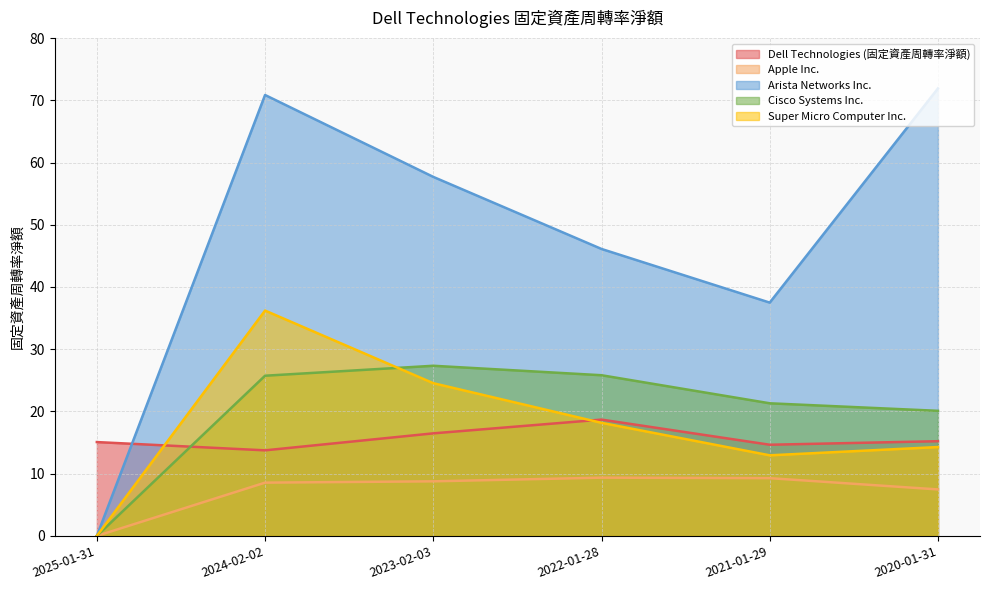

Reading left to right, transcribe all the data shown in this chart.

Dell Technologies (固定資產周轉率淨額): 2025-01-31=15.1	2024-02-02=13.8	2023-02-03=16.5	2022-01-28=18.7	2021-01-29=14.7	2020-01-31=15.2
Apple Inc.: 2025-01-31=0.0	2024-02-02=8.6	2023-02-03=8.8	2022-01-28=9.4	2021-01-29=9.3	2020-01-31=7.5
Arista Networks Inc.: 2025-01-31=0.0	2024-02-02=70.8	2023-02-03=57.7	2022-01-28=46.1	2021-01-29=37.5	2020-01-31=71.9
Cisco Systems Inc.: 2025-01-31=0.0	2024-02-02=25.7	2023-02-03=27.3	2022-01-28=25.8	2021-01-29=21.3	2020-01-31=20.1
Super Micro Computer Inc.: 2025-01-31=0.0	2024-02-02=36.2	2023-02-03=24.5	2022-01-28=18.2	2021-01-29=12.9	2020-01-31=14.3